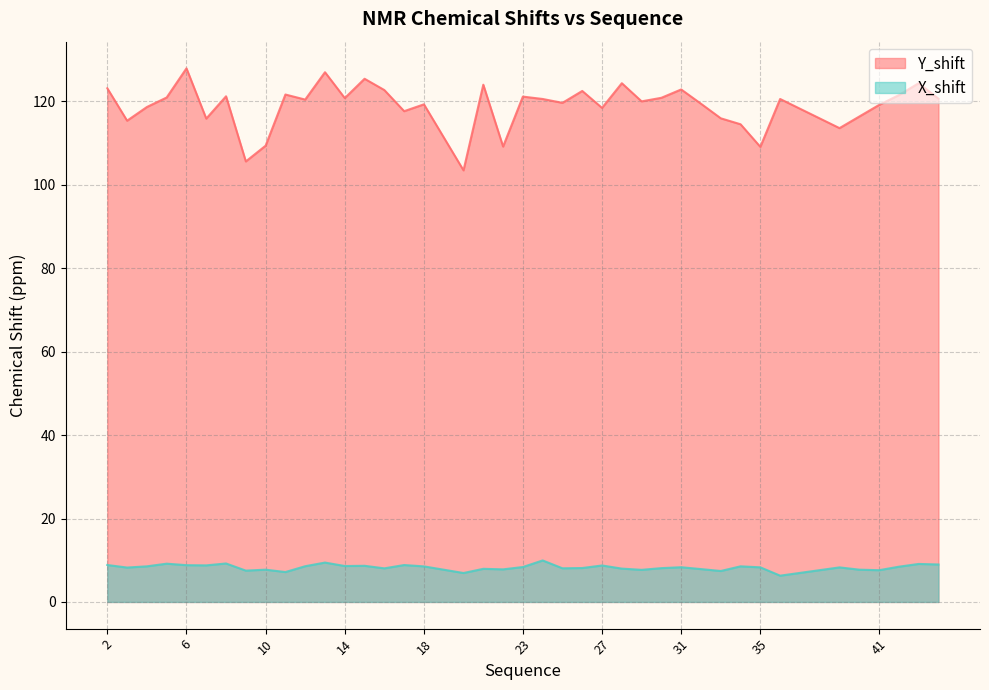

Which series has the largest range (max minus min)?

Y_shift